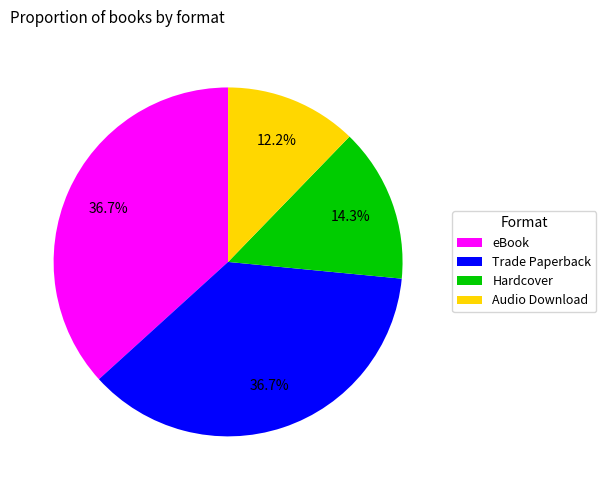

Which category has the smallest portion of the pie?

Audio Download